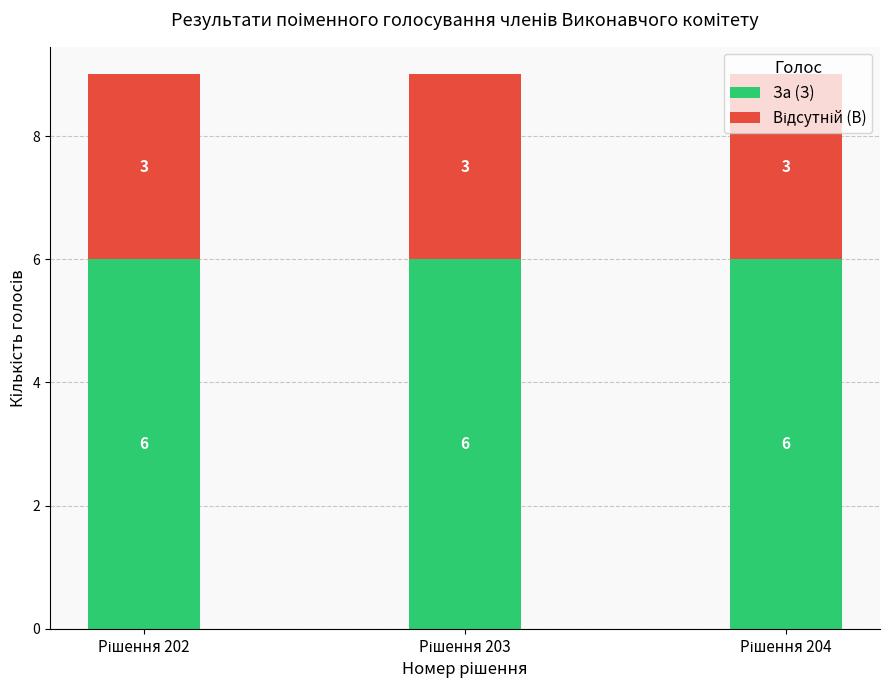

What is the maximum value for За (З)?

6